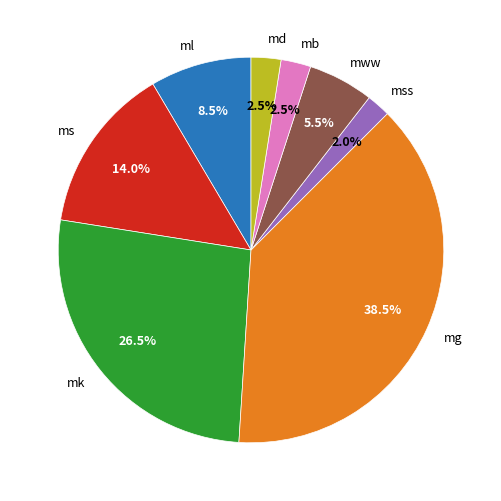

To the nearest percent, what is the difference between the largest and smallest slice percentages?

36%